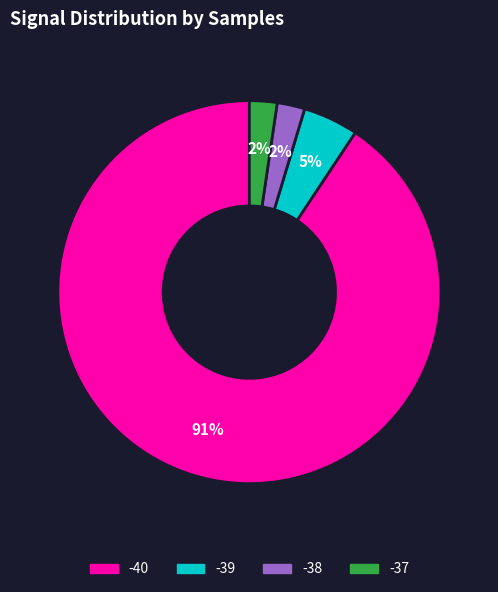

To the nearest percent, what is the average slice percentage?

25%